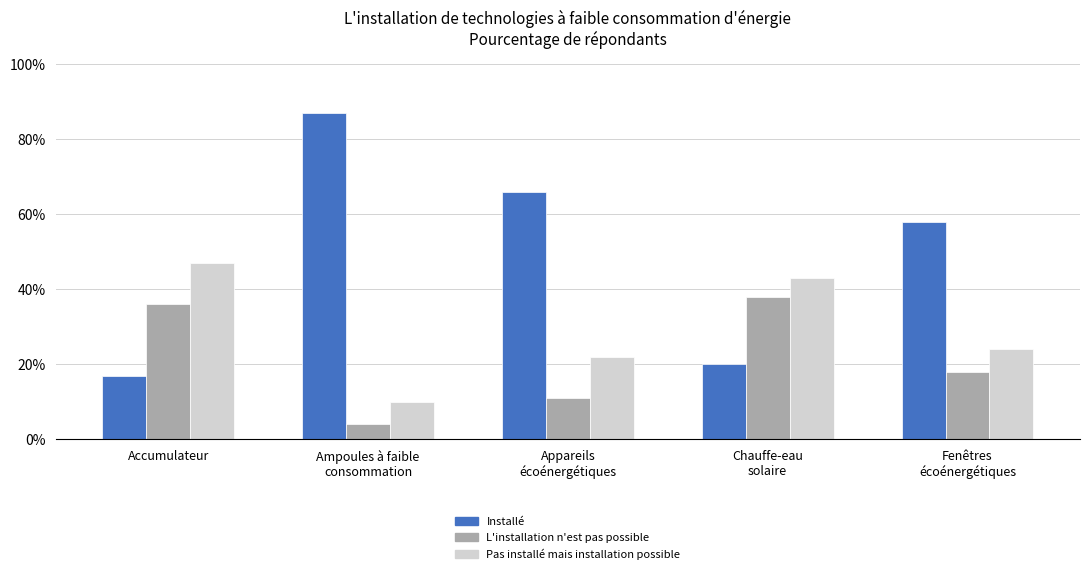

At which label is Installé closest to 0?

Accumulateur